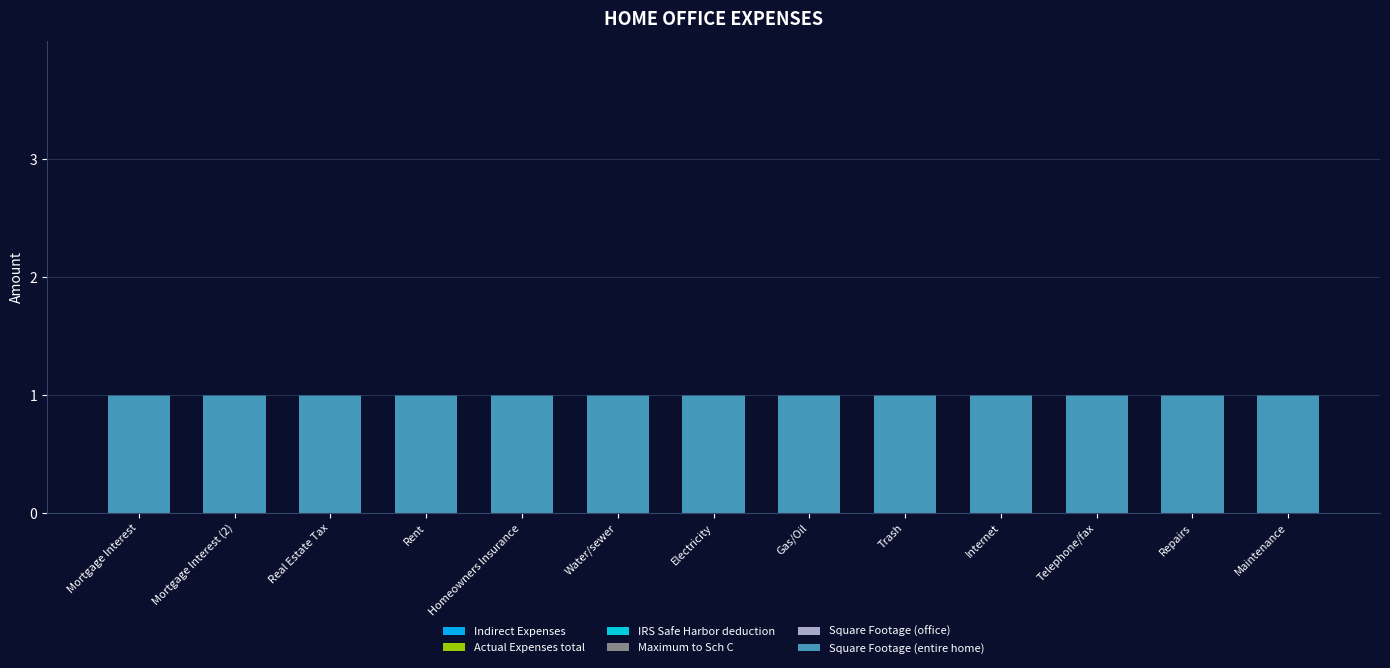

Reading left to right, transcribe all the data shown in this chart.

Indirect Expenses: 0	0	0	0	0	0	0	0	0	0	0	0	0
Actual Expenses total: 0	0	0	0	0	0	0	0	0	0	0	0	0
IRS Safe Harbor deduction: 0	0	0	0	0	0	0	0	0	0	0	0	0
Maximum to Sch C: 0	0	0	0	0	0	0	0	0	0	0	0	0
Square Footage (office): 0	0	0	0	0	0	0	0	0	0	0	0	0
Square Footage (entire home): 1	1	1	1	1	1	1	1	1	1	1	1	1